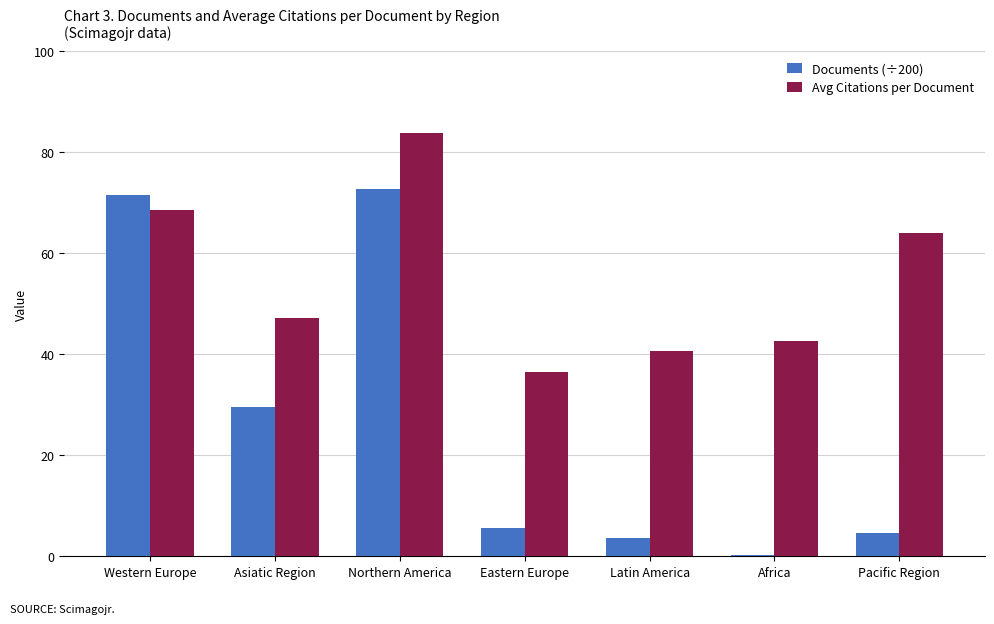

Between Asiatic Region and Northern America, which series saw the biggest shift?

Documents (÷200)